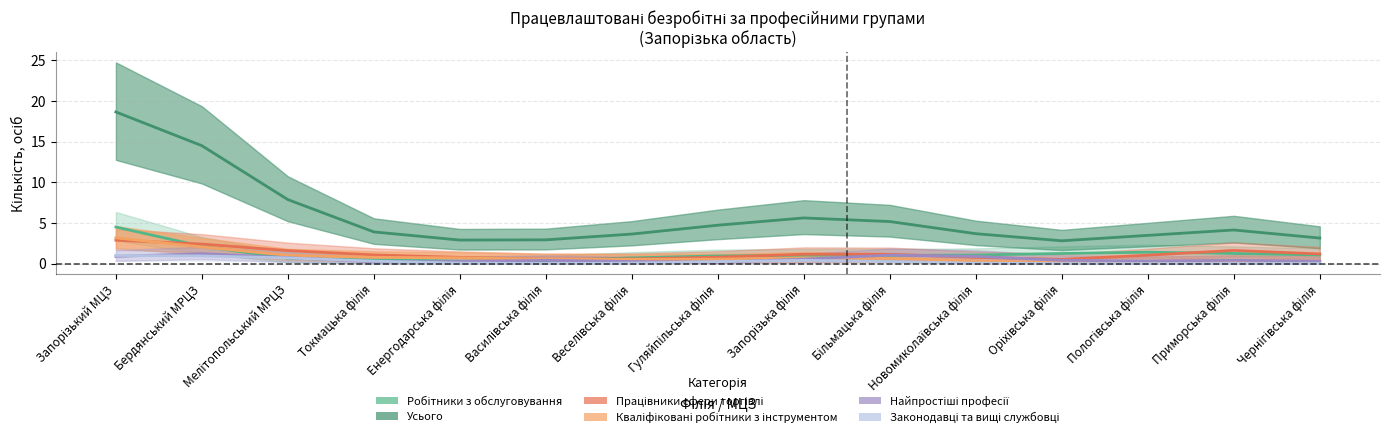

What is the label of the 15th point from the right?

Запорізький МЦЗ